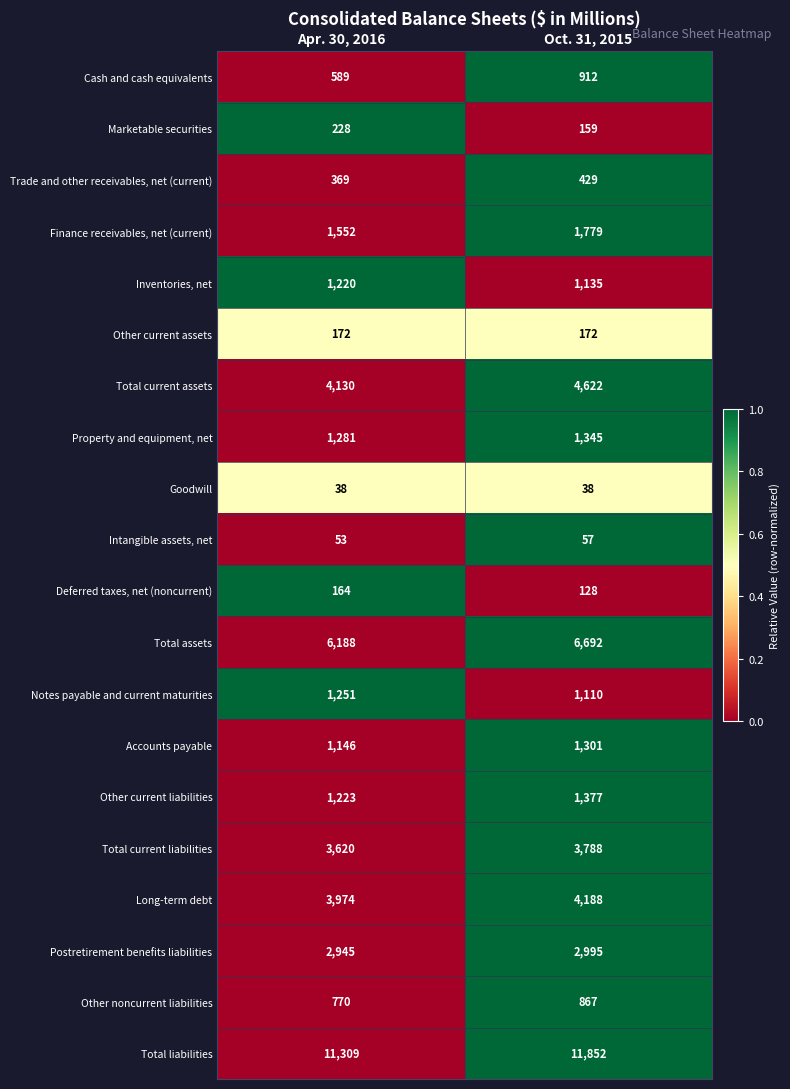

What is the smallest value displayed?

38